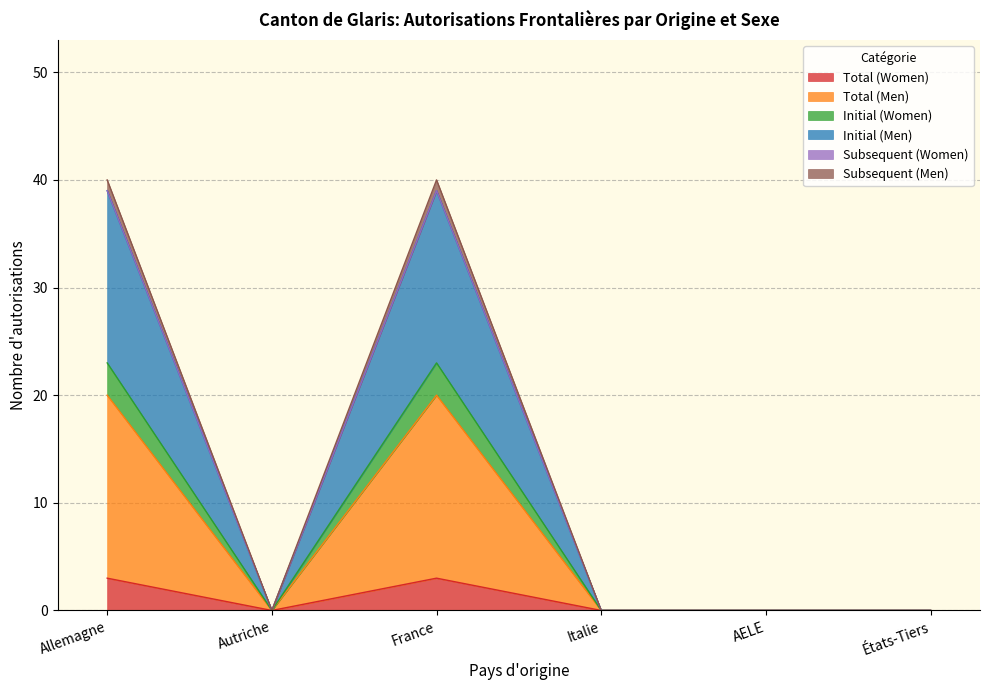

How many lines are shown in the chart?

6